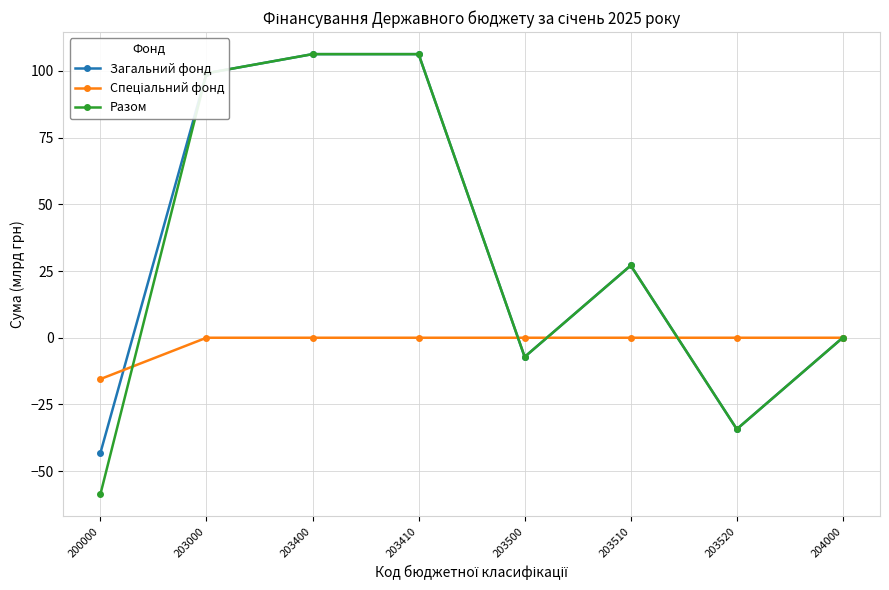

The value of Разом at 203520 is -34.2. True or false?

True